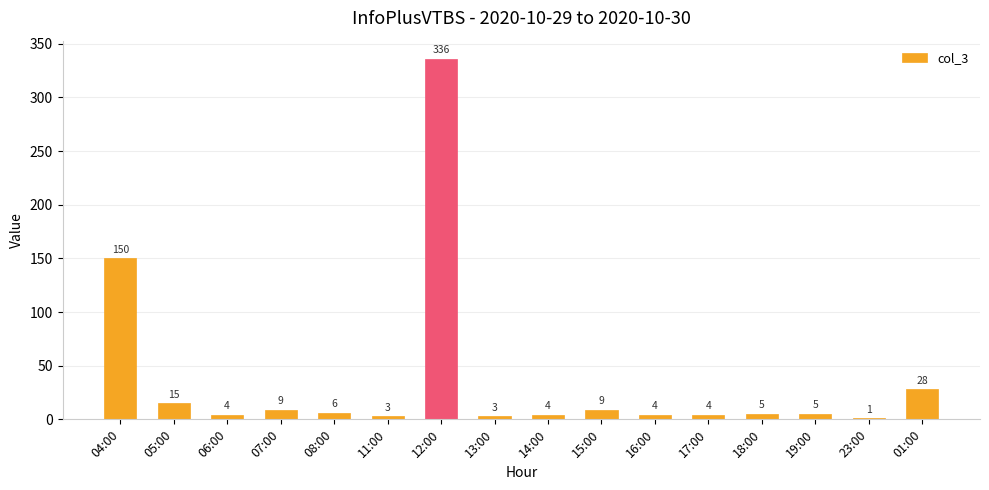

What value does the data have at 17:00, to the nearest 5?

5